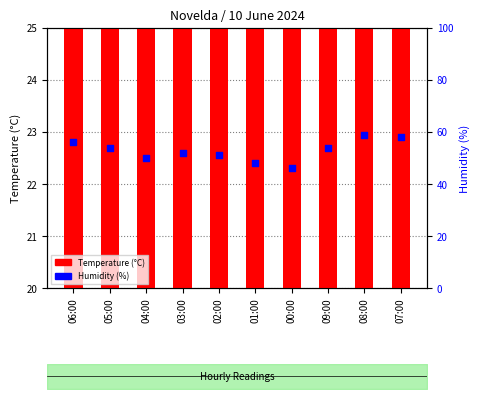

Which series has the largest Y range (max minus min)?

Humidity (%)